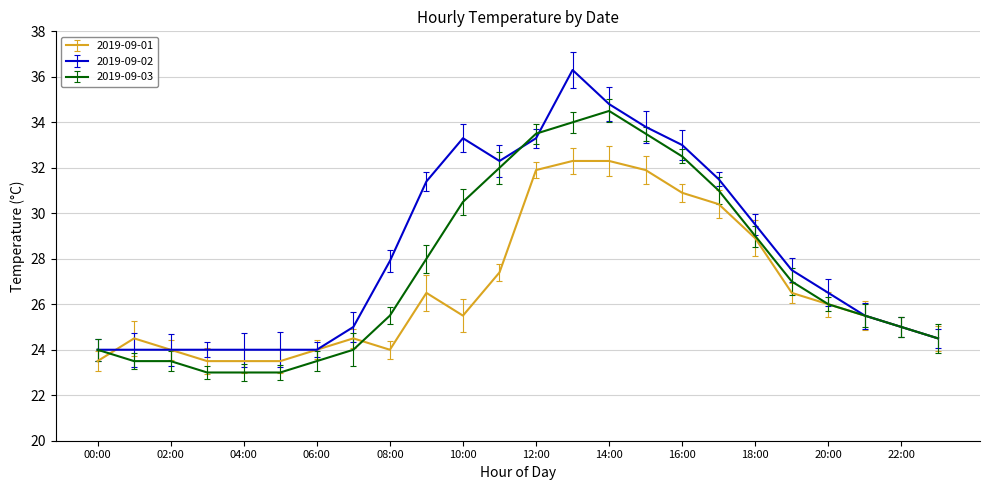

How many values in the 2019-09-01 series are below 25?

10